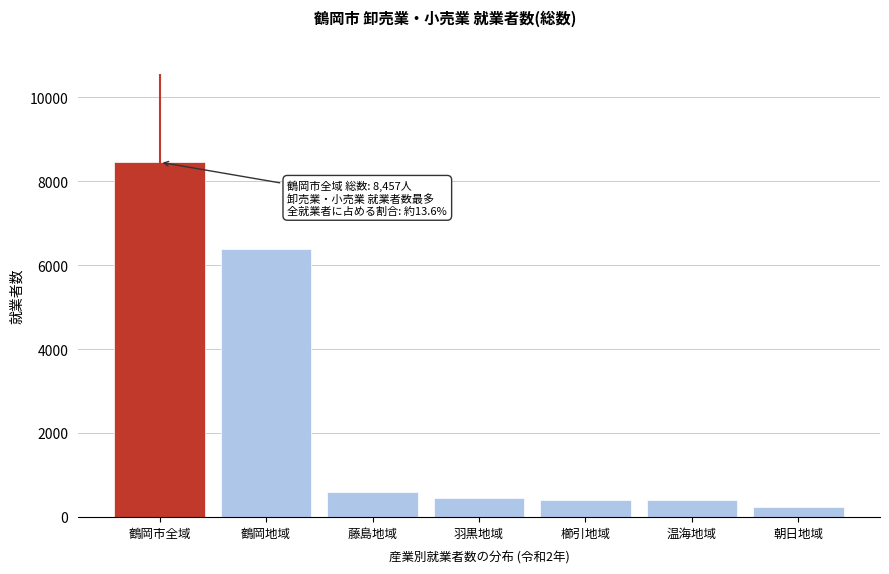

Is it true that the value at 羽黒地域 is 794?

False